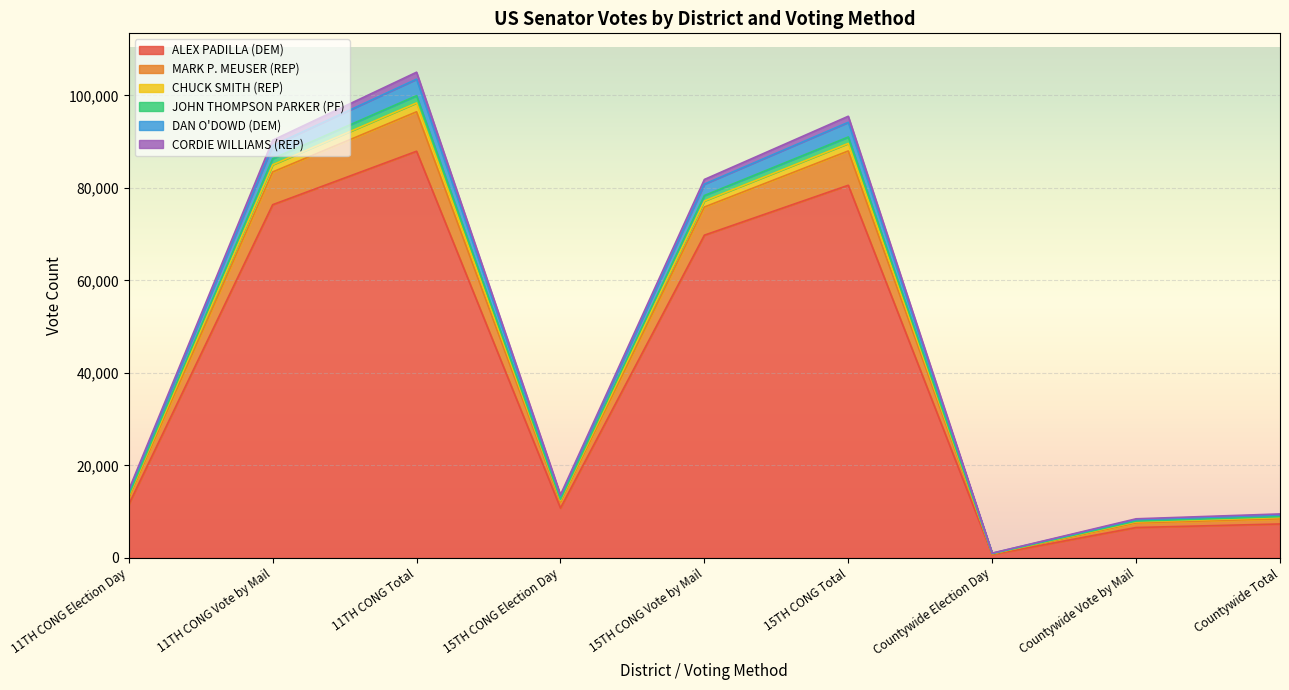

What is the minimum value shown in the chart?

769